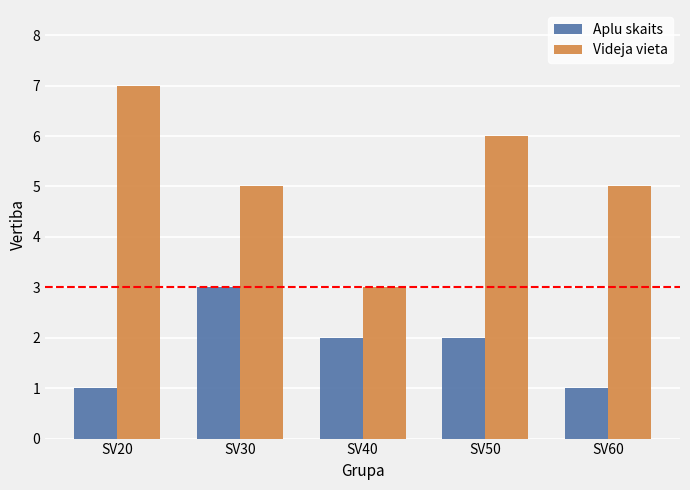

What is the lowest value of the Videja vieta series?

3